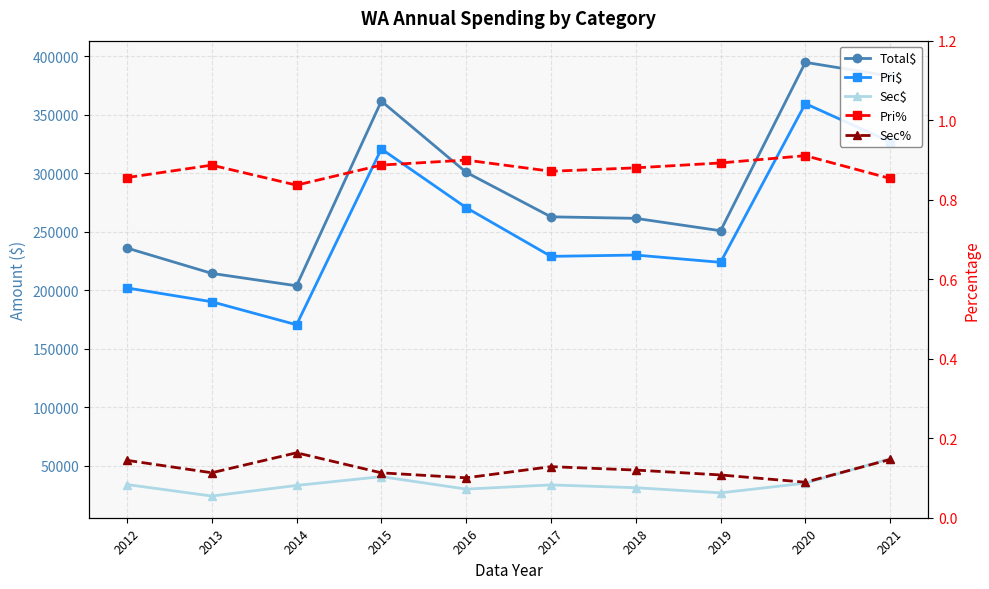

What is the sum of all Pri% values?

8.8